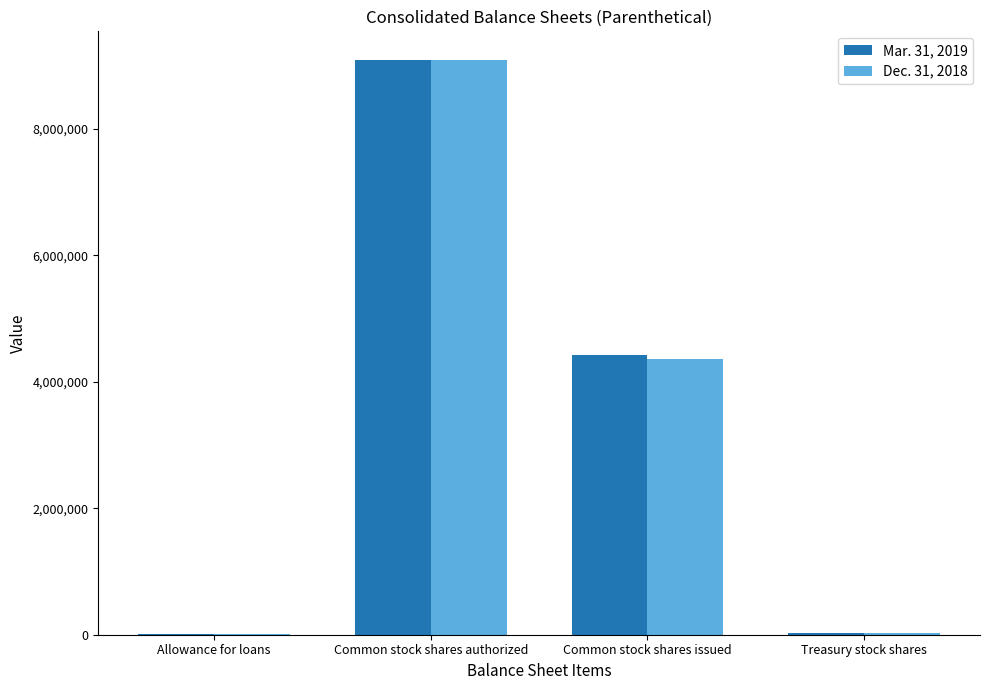

What is the difference between the Dec. 31, 2018 values at Allowance for loans and Treasury stock shares?

24223